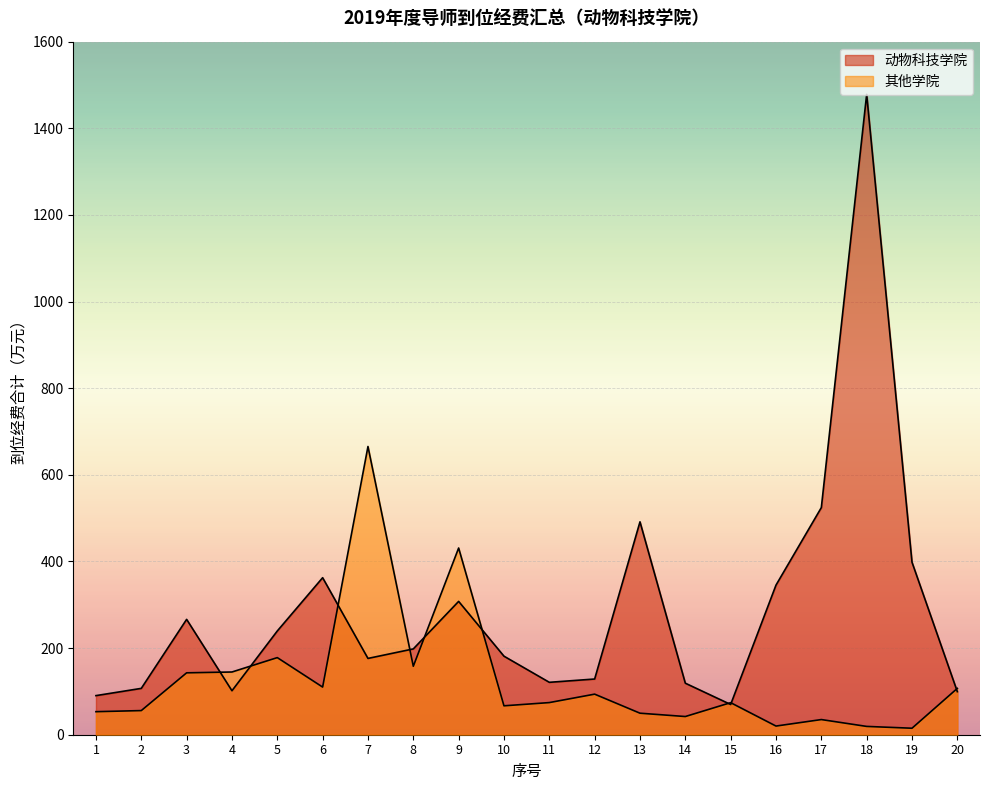

Reading left to right, list all the values displayed in this chart.

动物科技学院: 90.3	107.0	266.3	101.5	239.5	362.5	176.1	198.1	307.8	181.3	121.0	128.6	491.5	119.0	69.8	345.4	524.4	1478.4	398.3	99.4
其他学院: 53.2	55.7	142.9	144.8	178.0	110.0	665.4	158.1	431.1	66.8	74.2	93.7	49.7	42.0	74.0	20.0	35.0	19.2	15.0	107.0